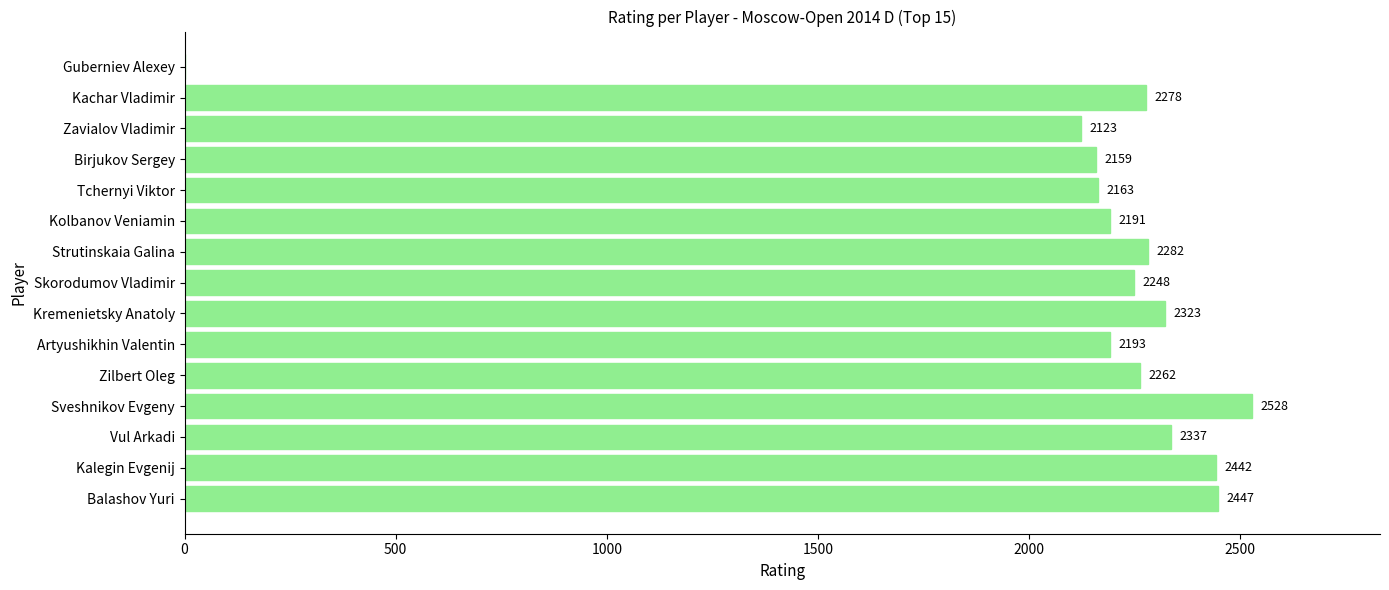

What is the average value?

2132